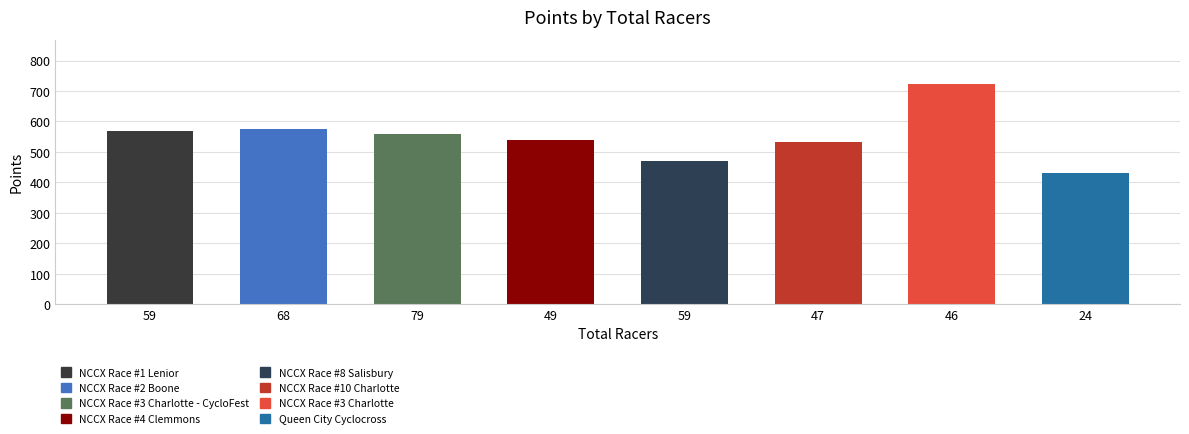

Does the chart contain any negative values?

No